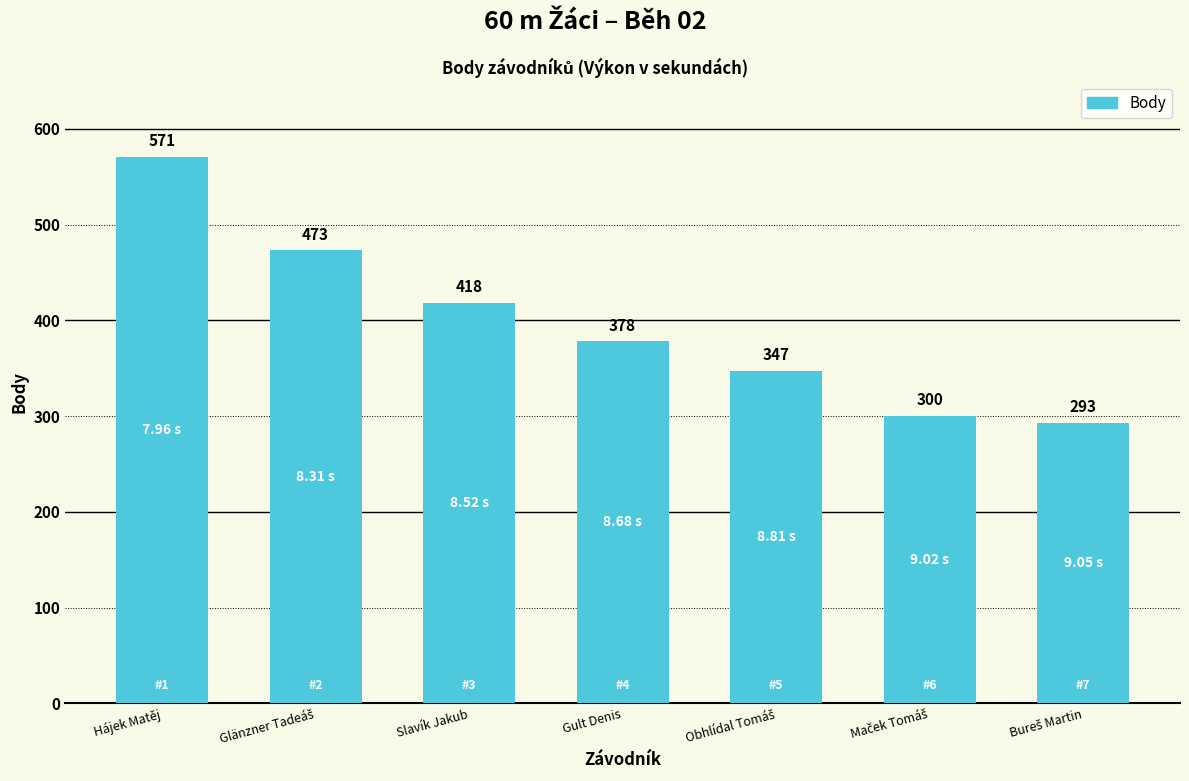

What is the difference between the maximum and minimum values?

278